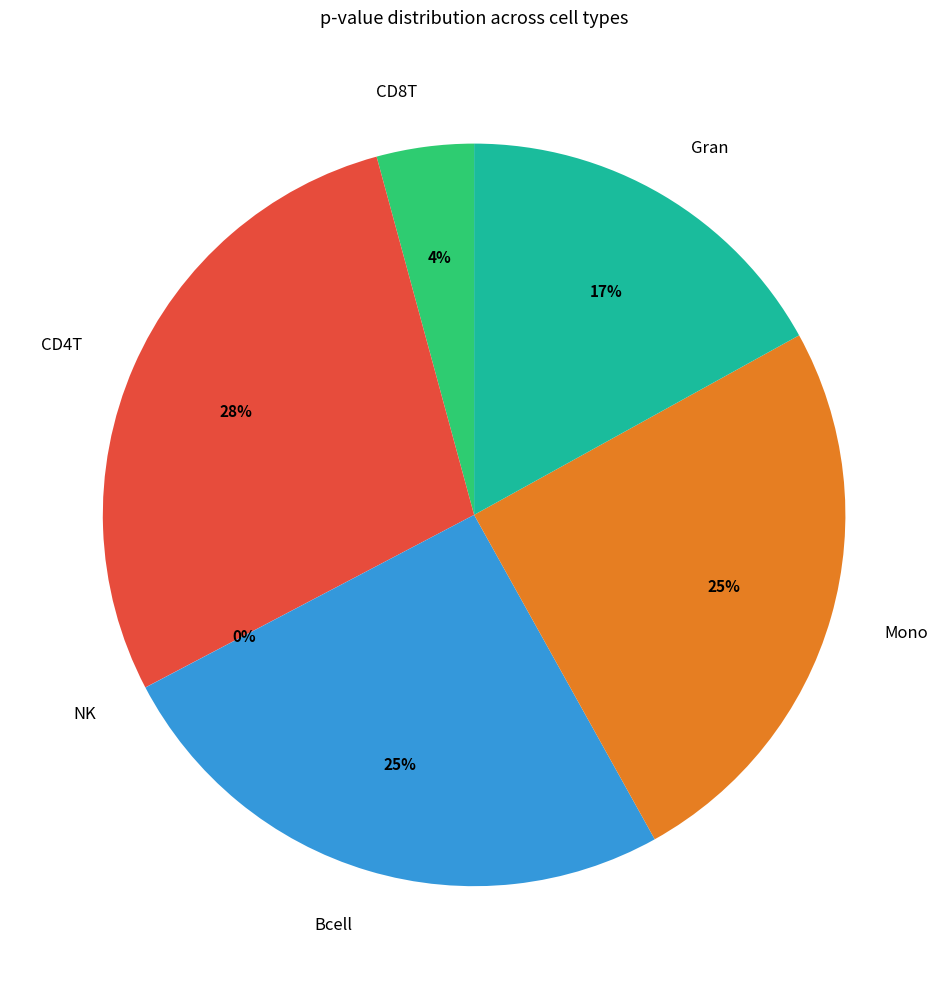

Which has a higher value, Gran or CD4T?

CD4T